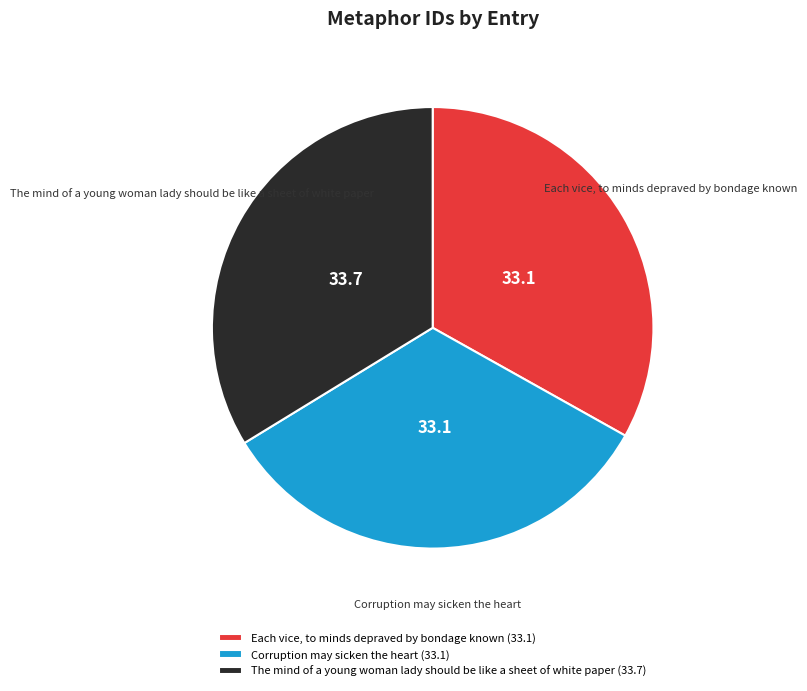

Which category has the biggest portion of the pie?

The mind of a young woman lady should be like a sheet of white paper